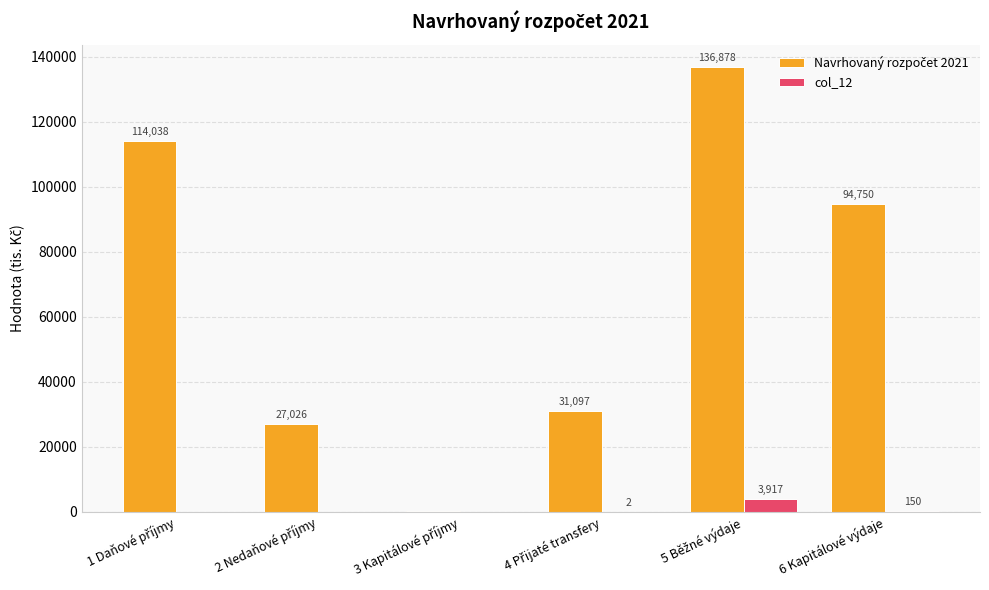

What is the maximum value for col_12?

3917.1